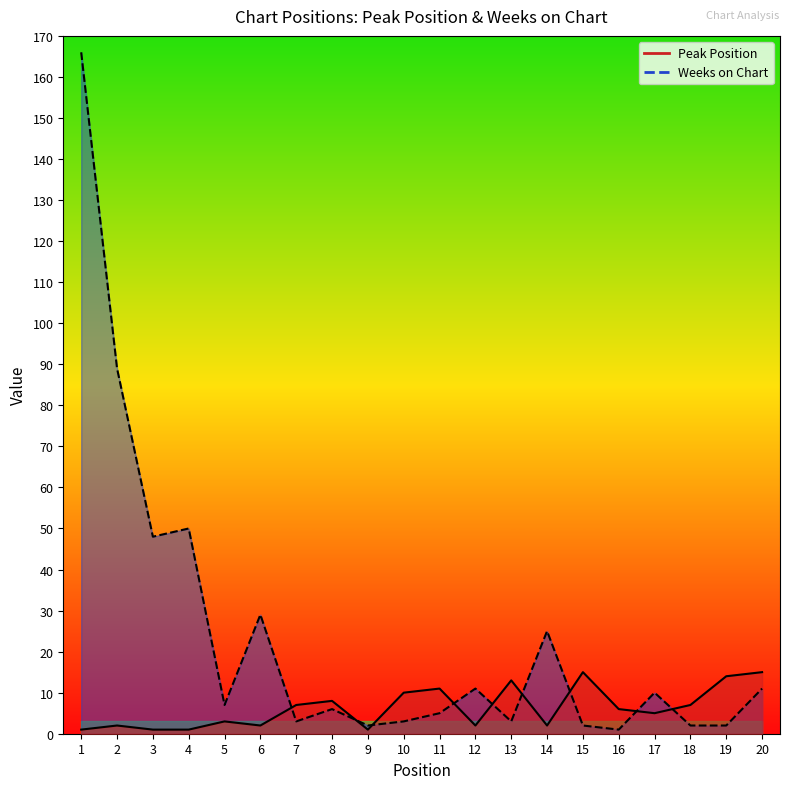

What is the sum of all Peak Position values?

126